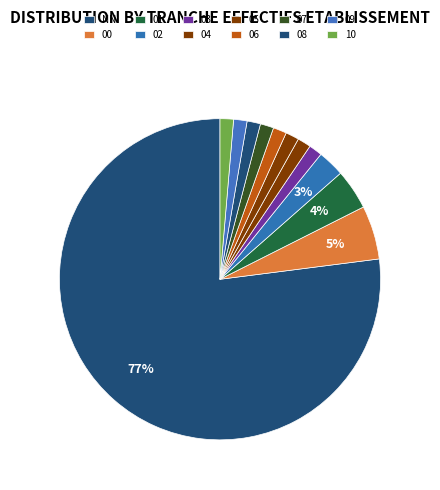

Count the number of slices in the pie.

12